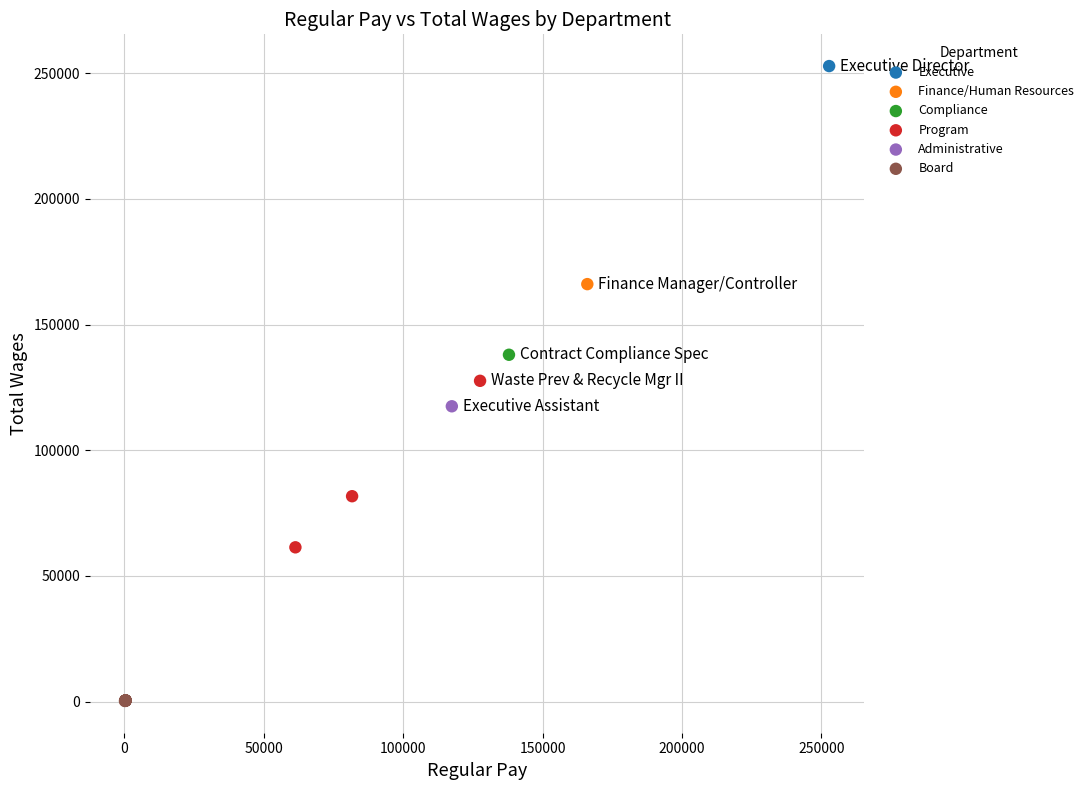

What are all the series names shown in the legend?

Executive, Finance/Human Resources, Compliance, Program, Administrative, Board